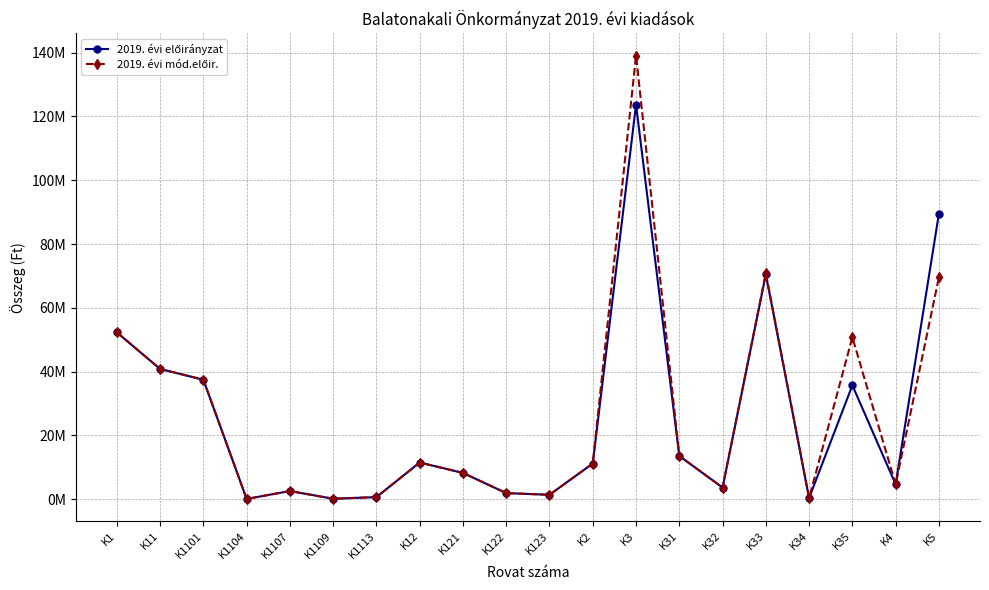

Where is the first local minimum for 2019. évi előirányzat?

K1104